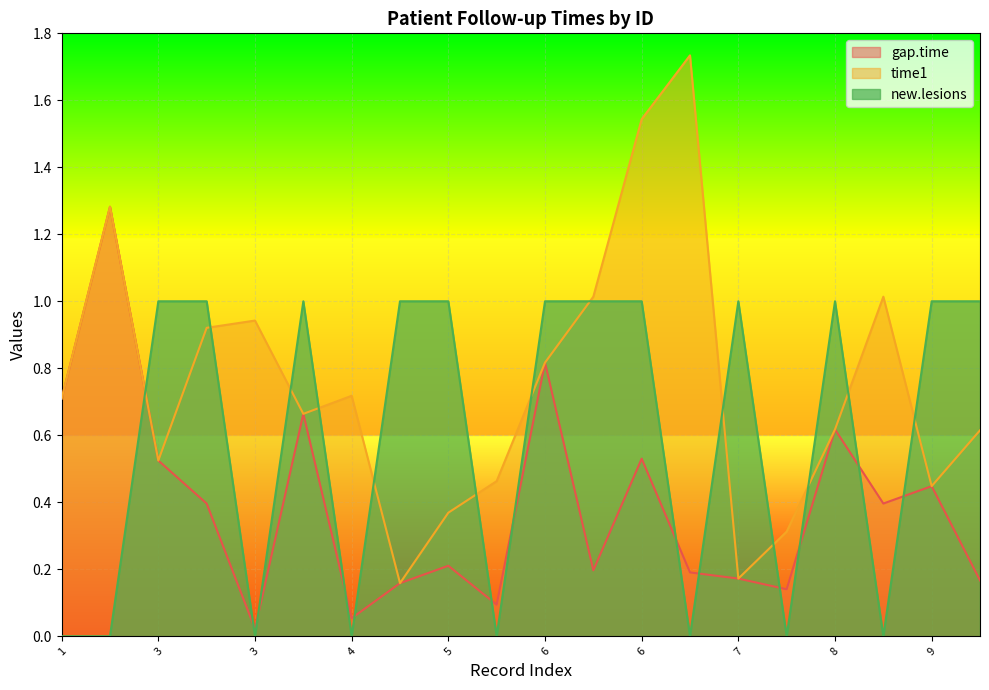

List the series in order of their overall mean, highest first.

time1, new.lesions, gap.time